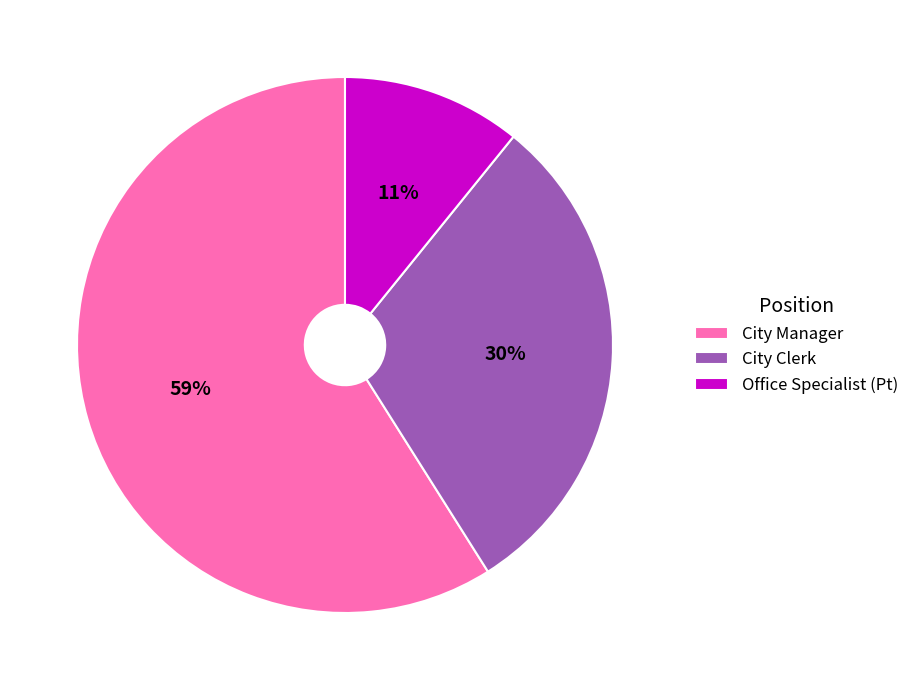

To the nearest percent, what is the difference between the largest and smallest slice percentages?

48%